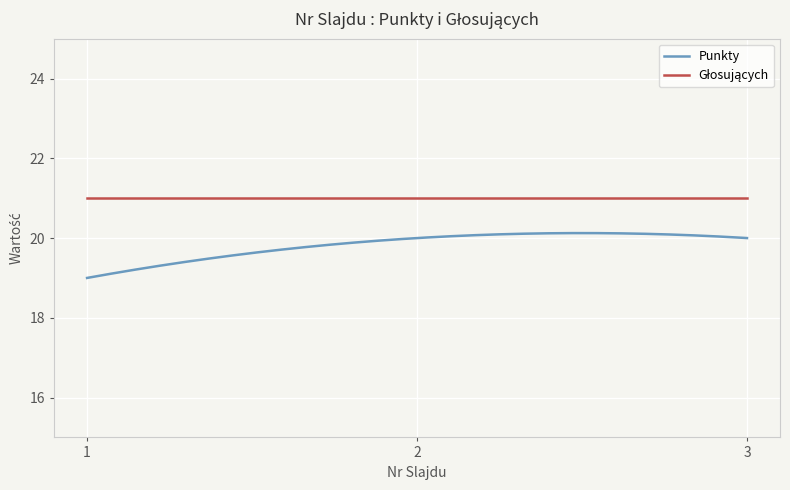

Which series has the widest spread of values?

Punkty